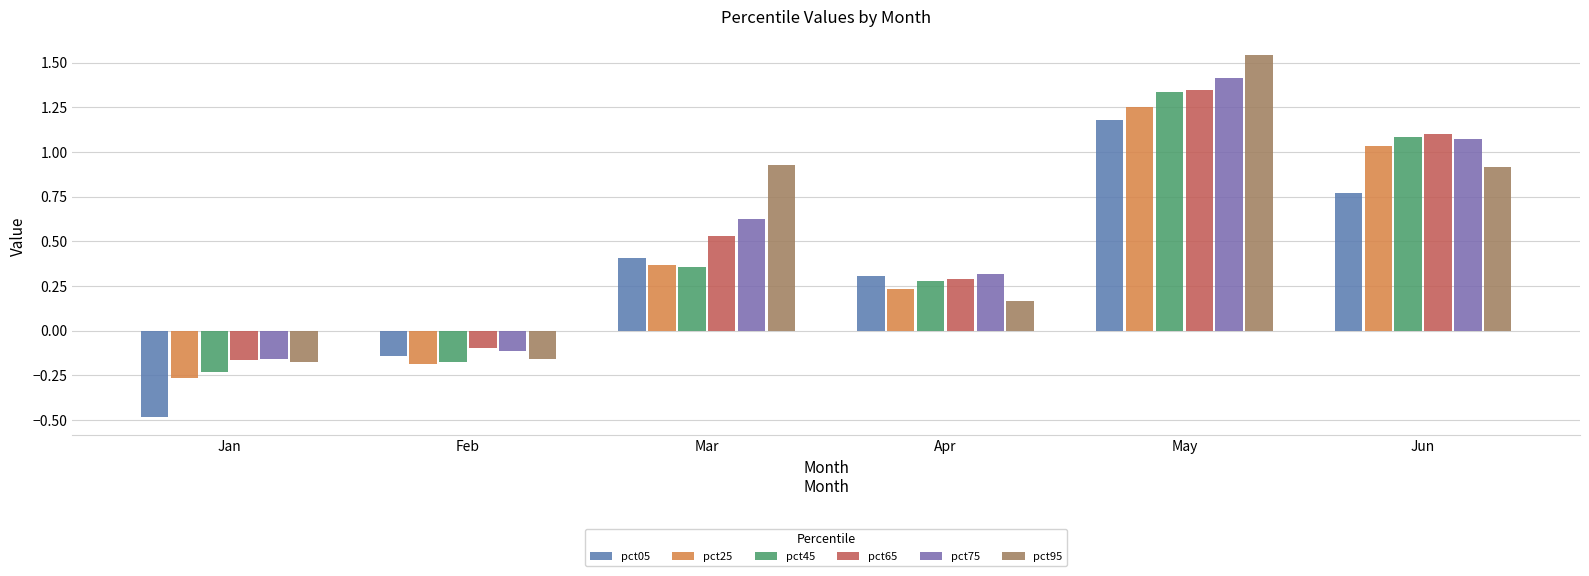

How many groups of bars are there?

6